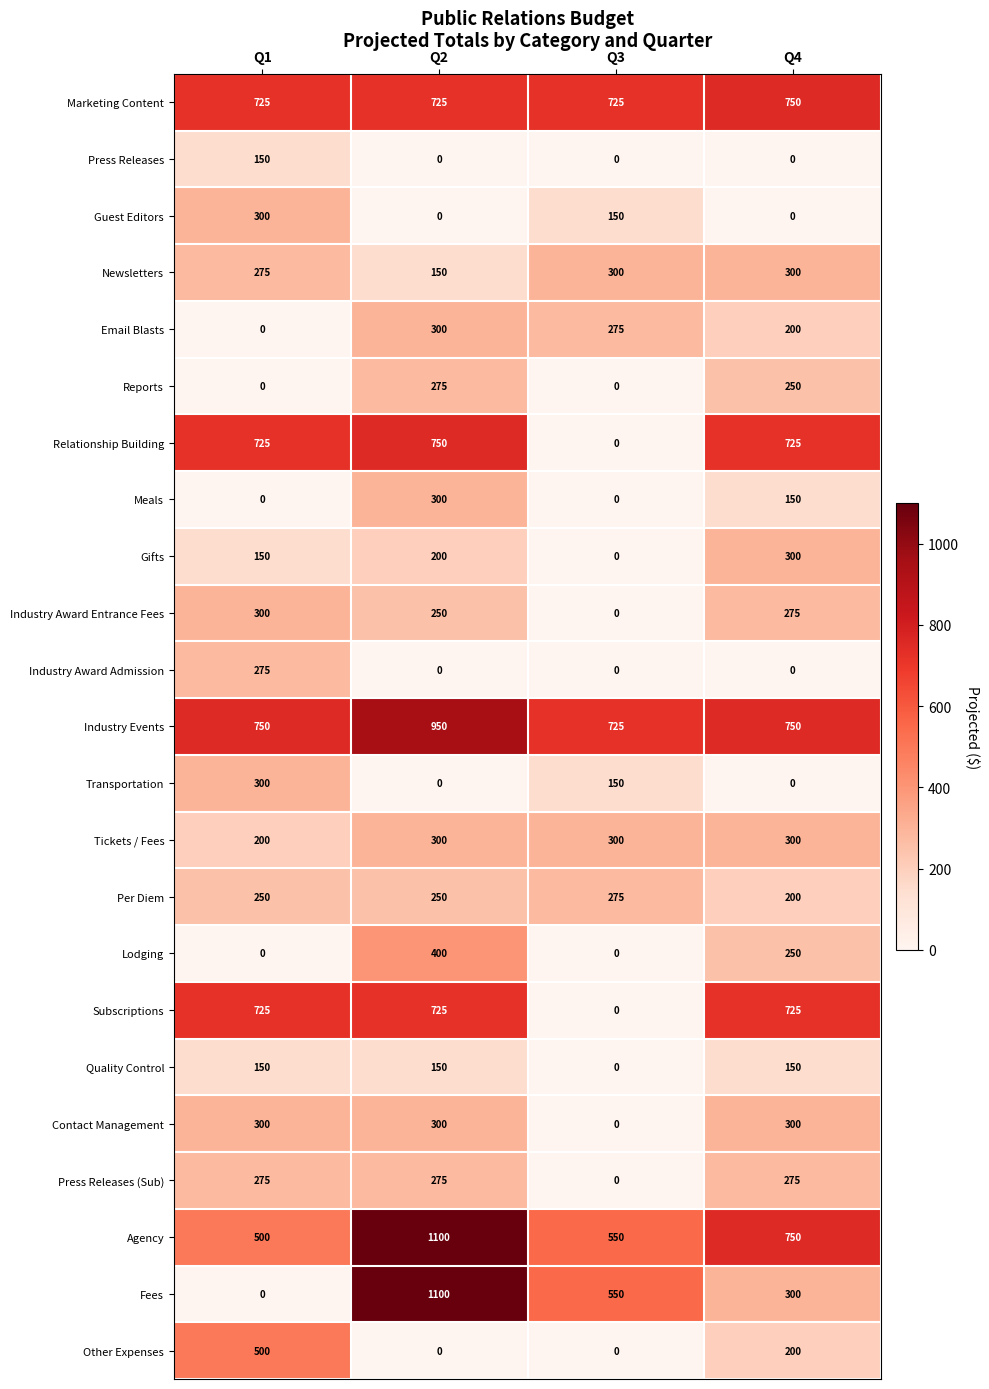

True or false: Gifts has a value of 0 at Q3.

True